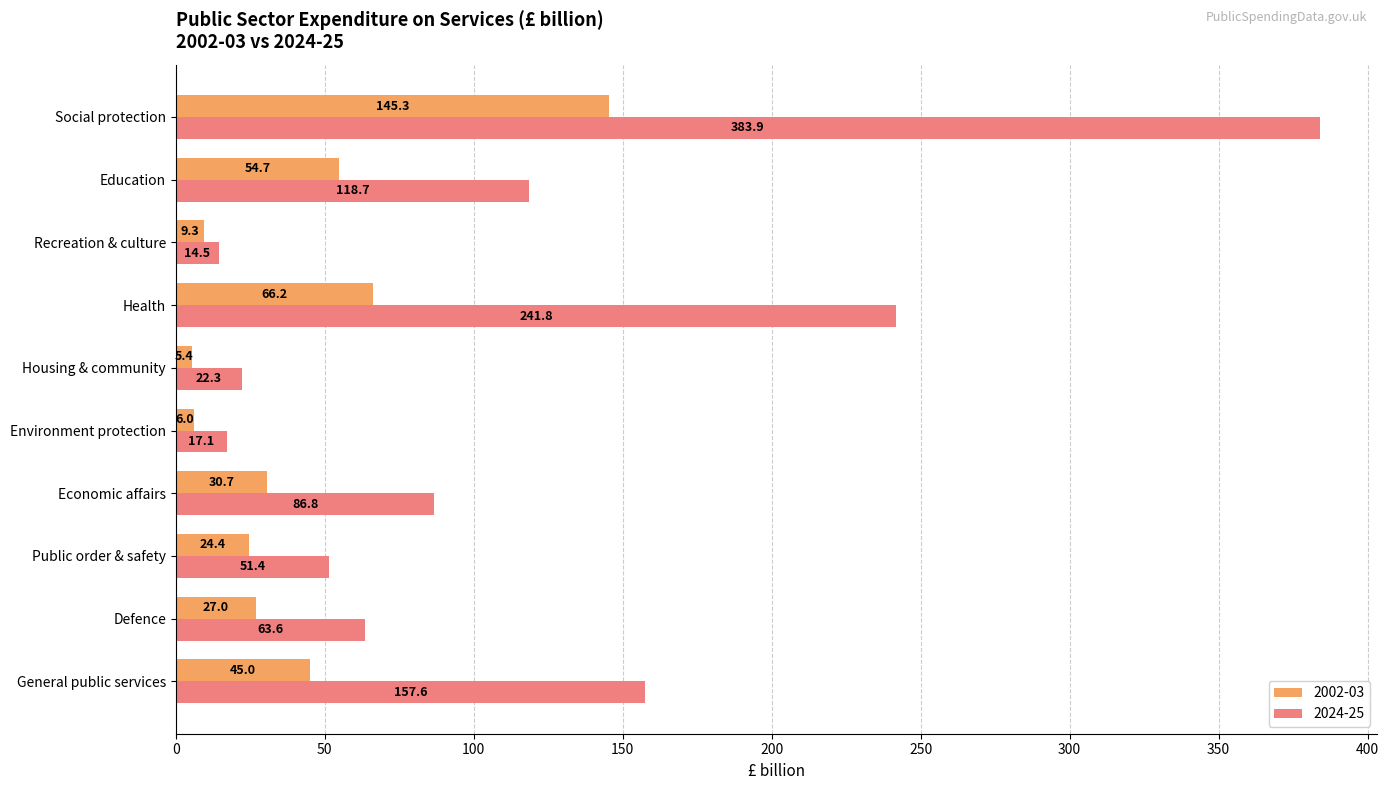

At which category is the sum across all series the highest?

Social protection